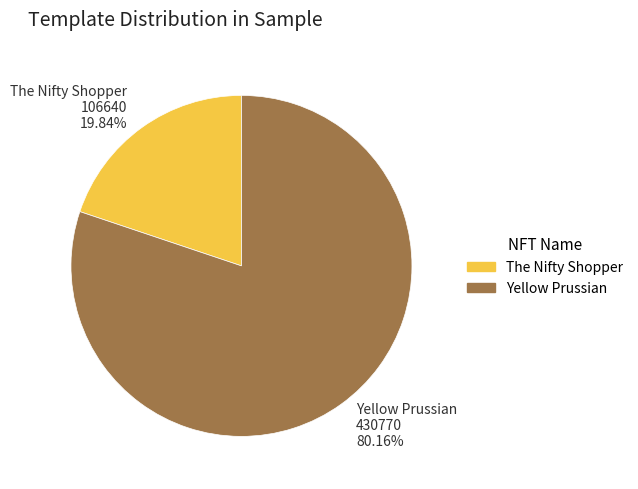

Which category has the biggest portion of the pie?

Yellow Prussian